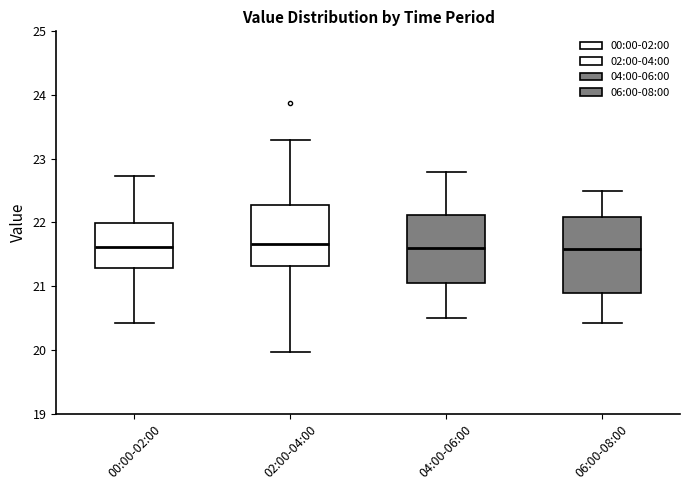

Where does the median line of the box for 06:00-08:00 sit on the y-axis? The values are not printed on the chart, so give them approximately, as read against the axis.

21.6